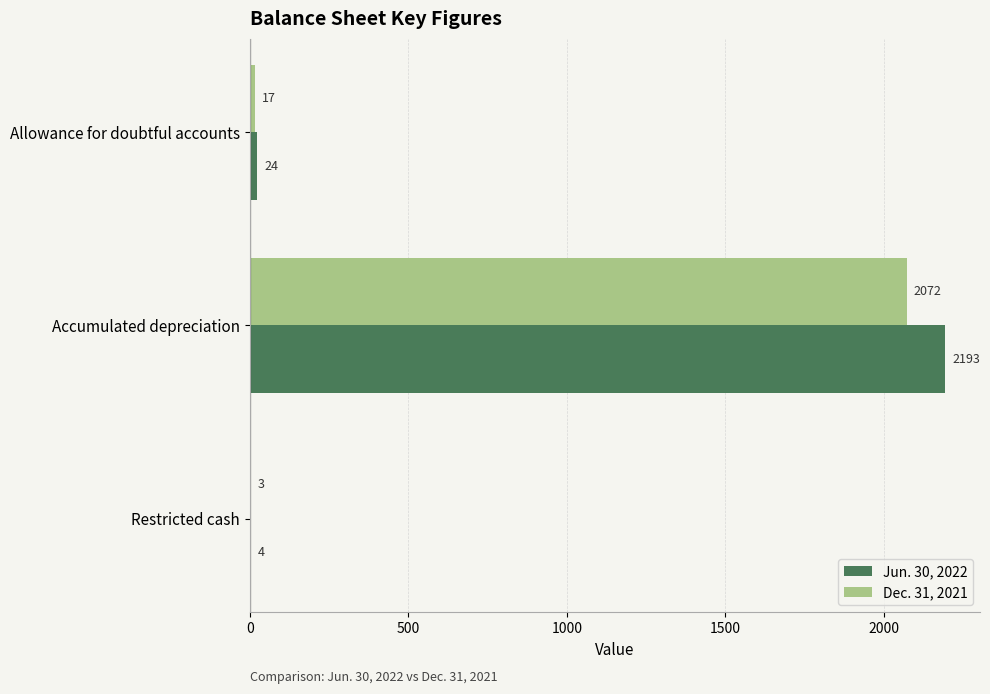

What is the approximate value of Jun. 30, 2022 at Allowance for doubtful accounts?

24